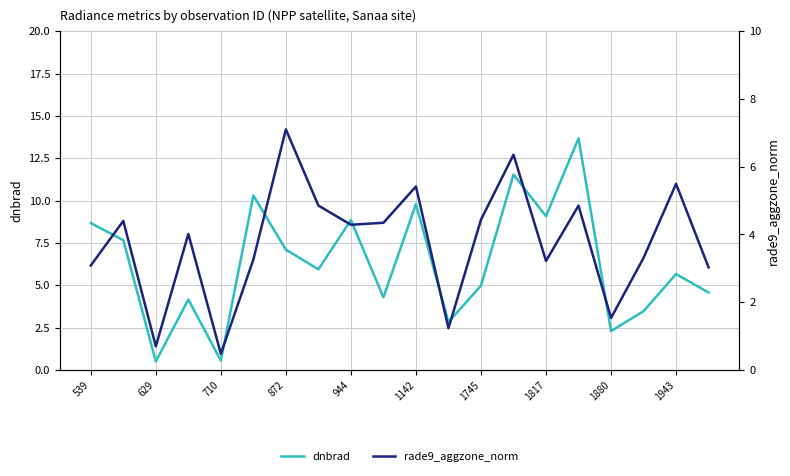

What are all the series names shown in the legend?

dnbrad, rade9_aggzone_norm